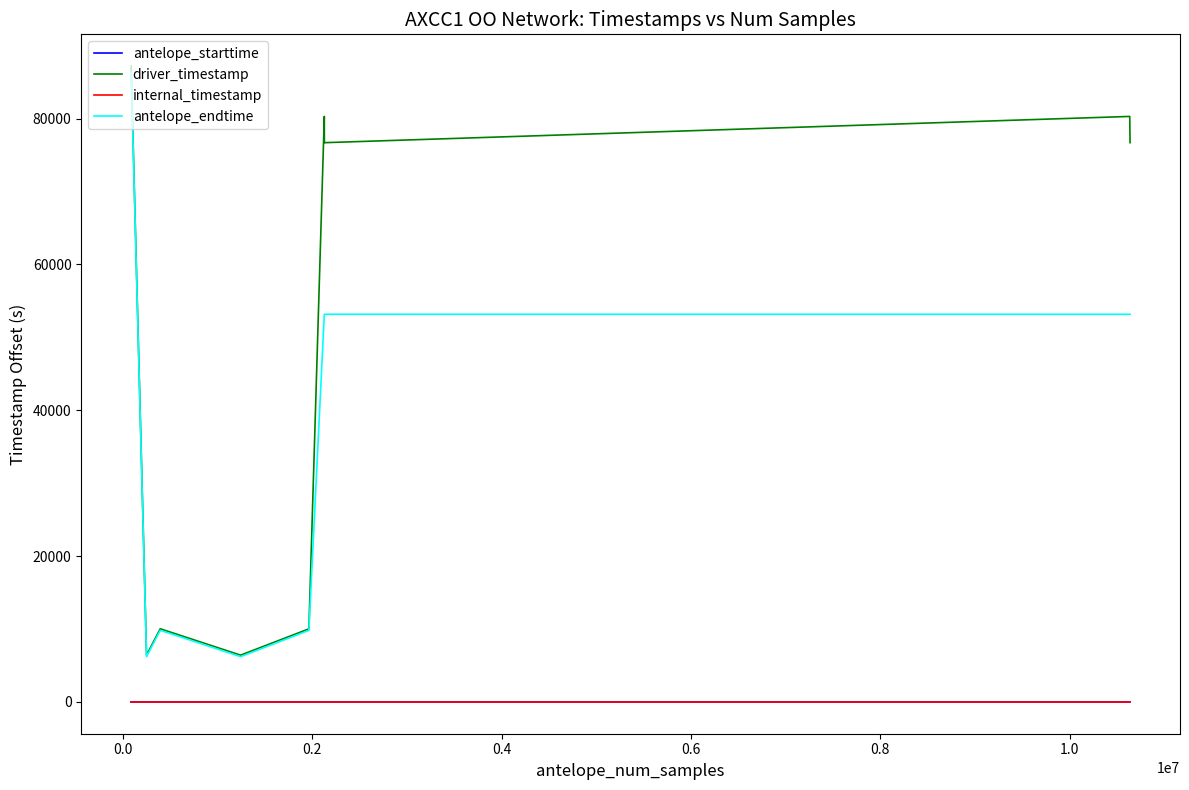

What is the difference between the highest and lowest values at 0.0?

86905.3